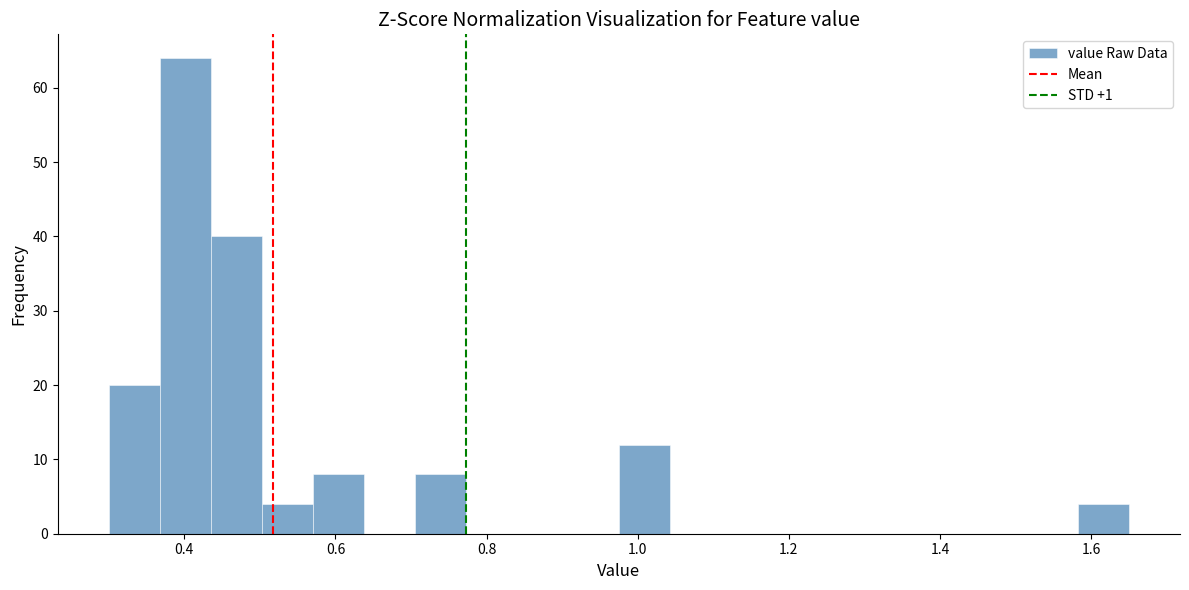

Read against the x-axis, roughly where is the centre of the tallest bar?

0.40